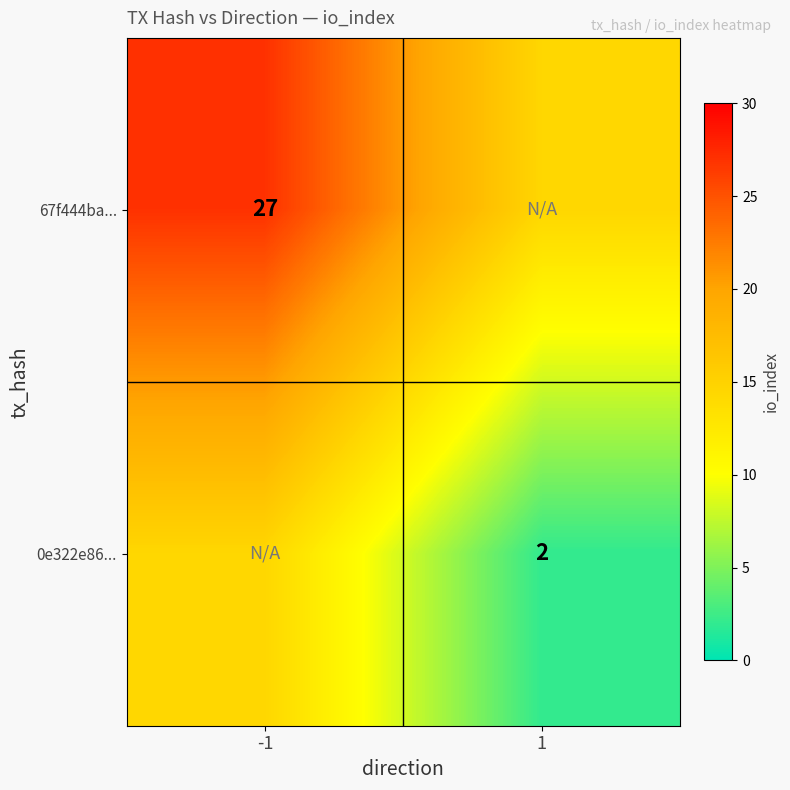

The 0e322e86... series shows 1.3 at 1. True or false?

False